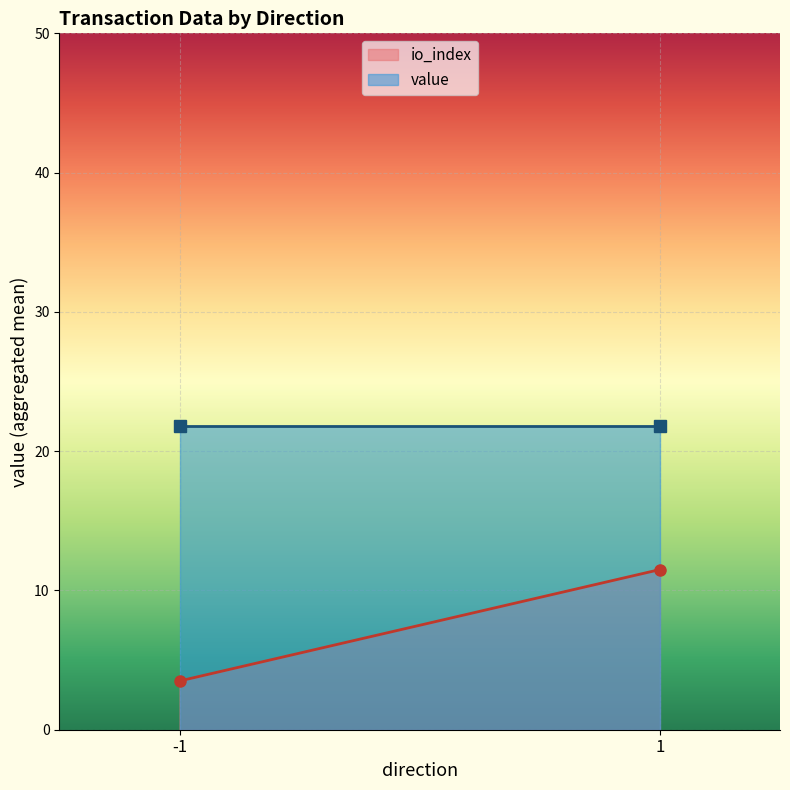

List the series in order of their peak value, highest first.

value, io_index